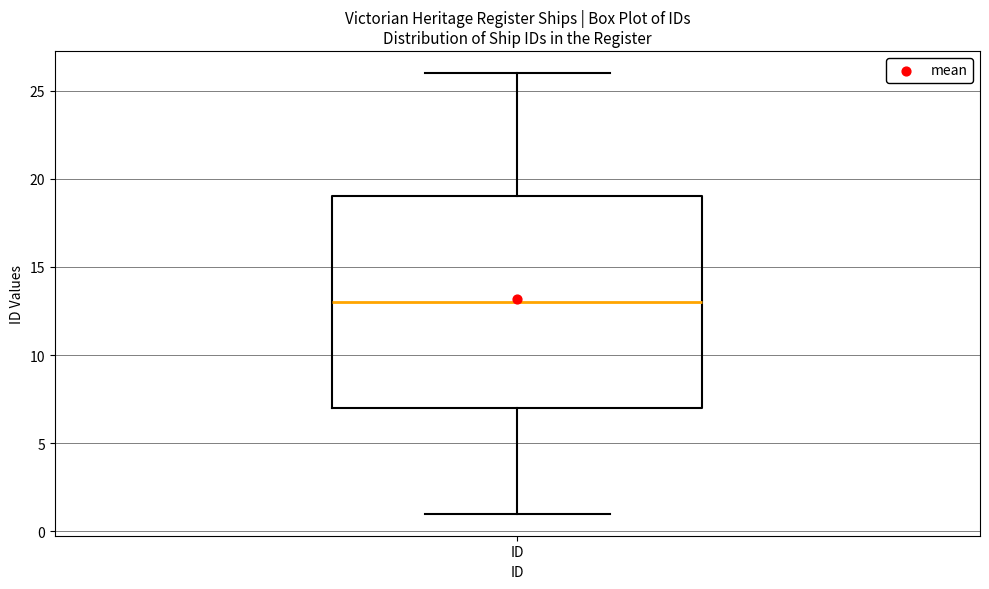

Where does the median line of the box for ID sit on the y-axis? The values are not printed on the chart, so give them approximately, as read against the axis.

13